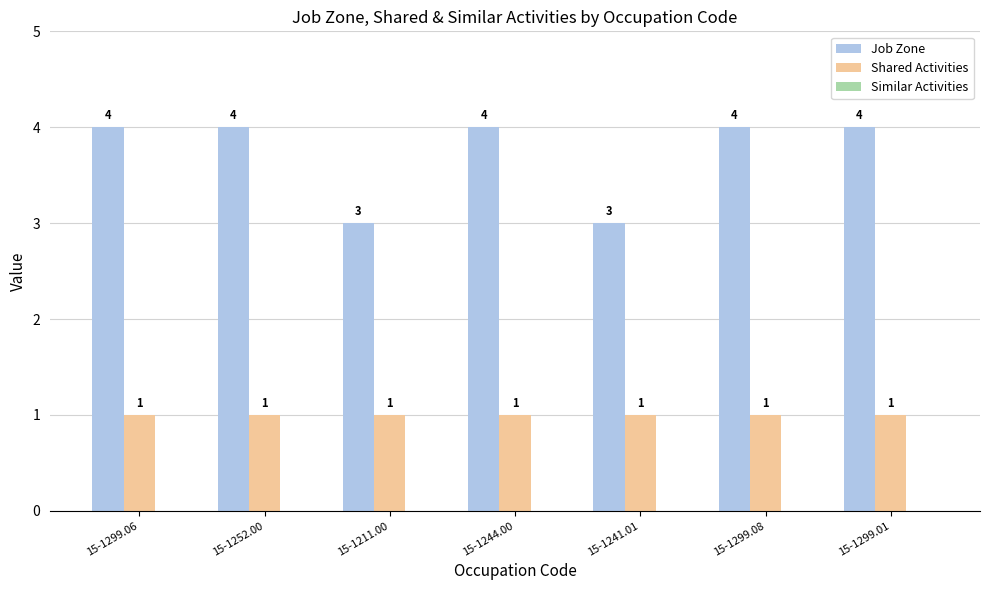

Rank the series by their average value, from highest to lowest.

Job Zone, Shared Activities